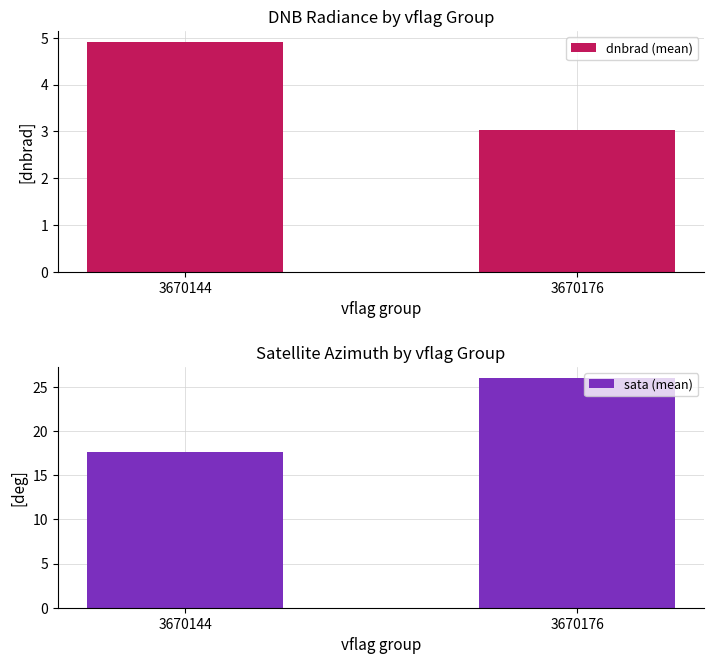

Count the number of data series in this chart.

2